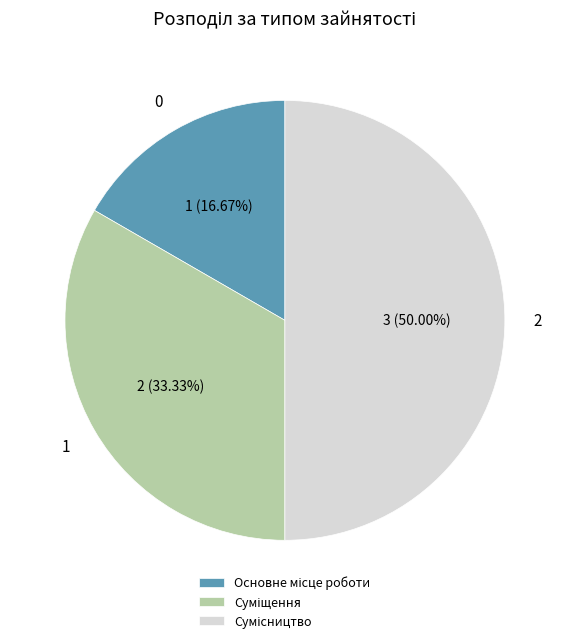

Is there any slice that represents more than half of the pie?

No